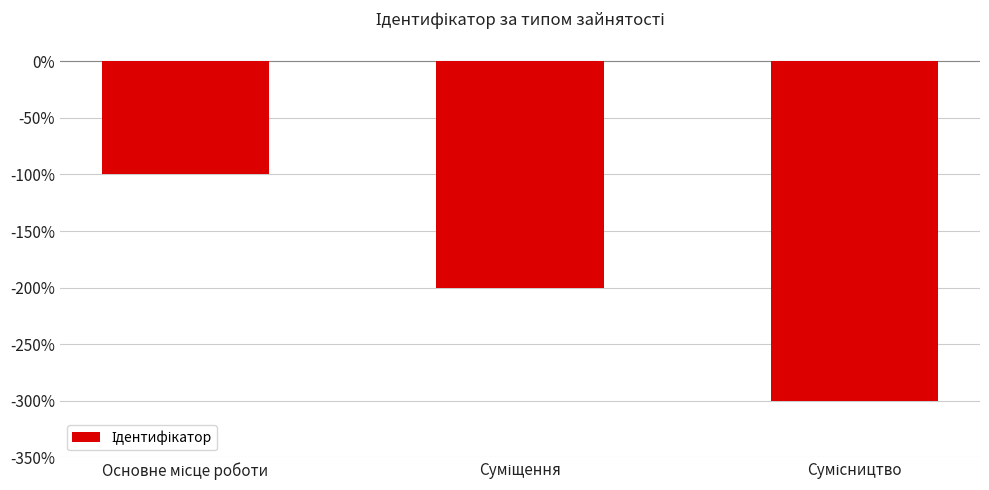

Does the chart contain any negative values?

Yes